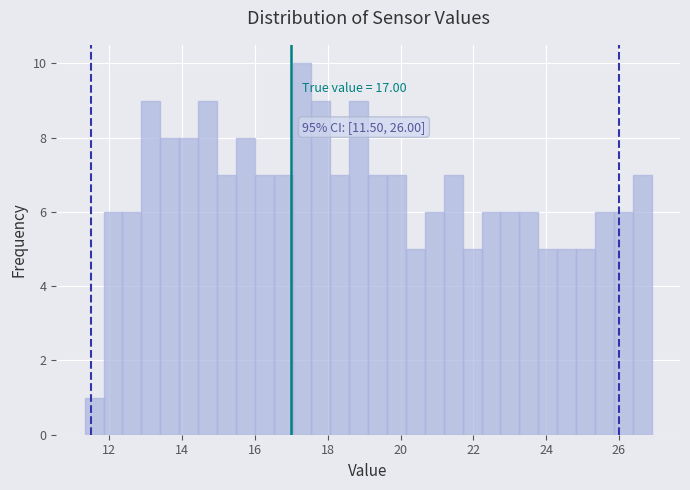

Read against the x-axis, roughly where is the centre of the tallest bar?

17.2